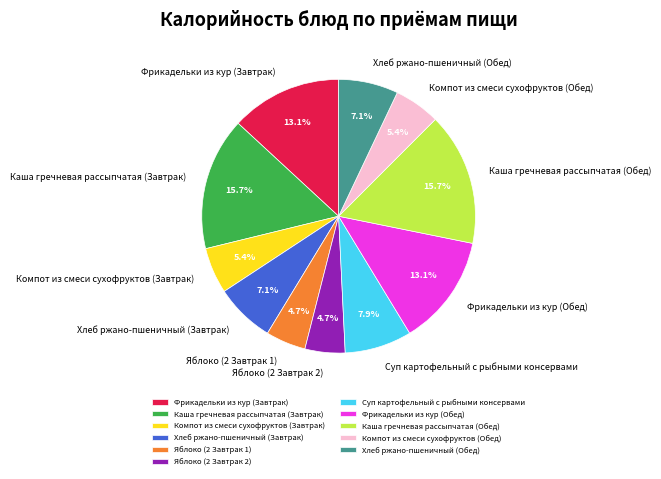

What percentage is the Хлеб ржано-пшеничный (Завтрак) slice, to the nearest percent?

7%